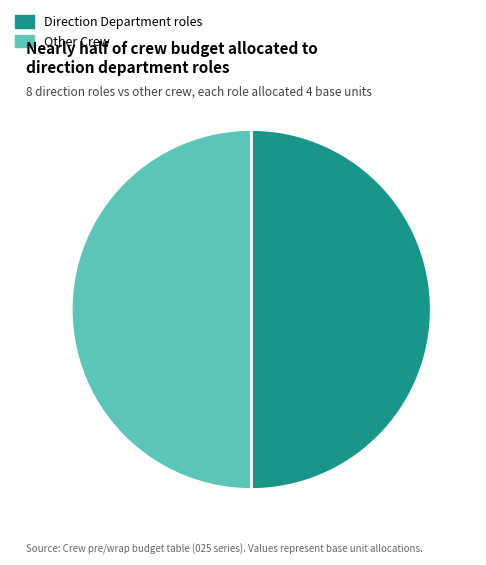

Approximately how many times larger is the value at Other Crew compared to Direction Department roles?

1.0